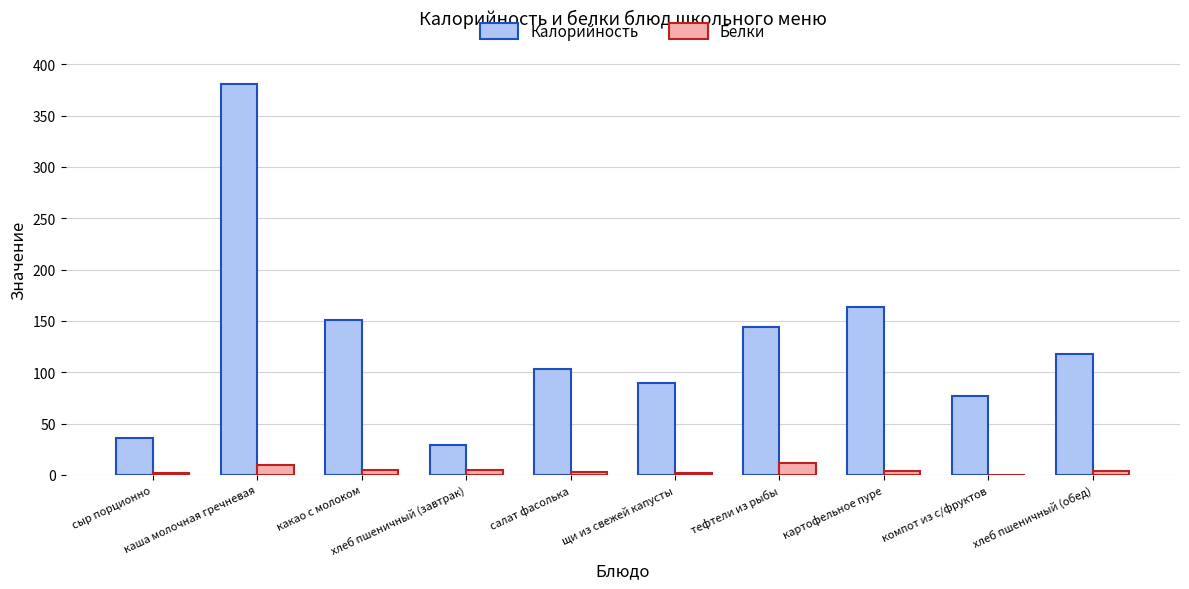

What is the maximum value for Белки?

12.0